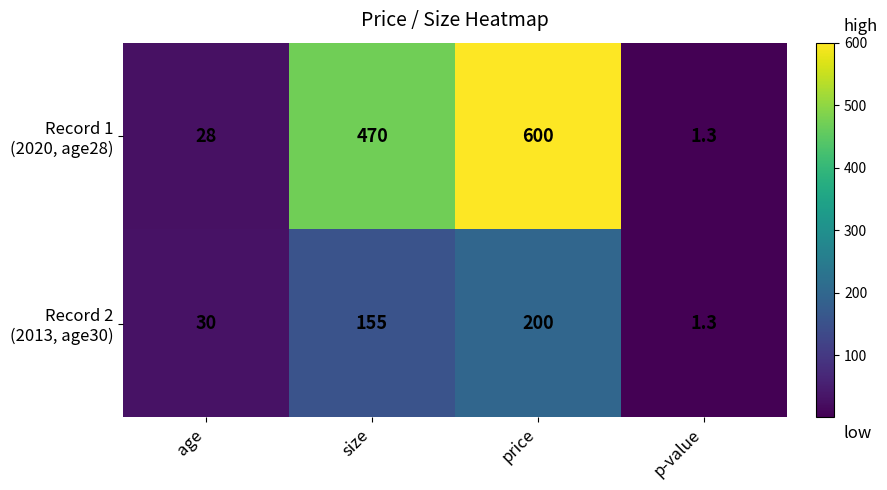

Which label corresponds to the largest value in the chart?

price